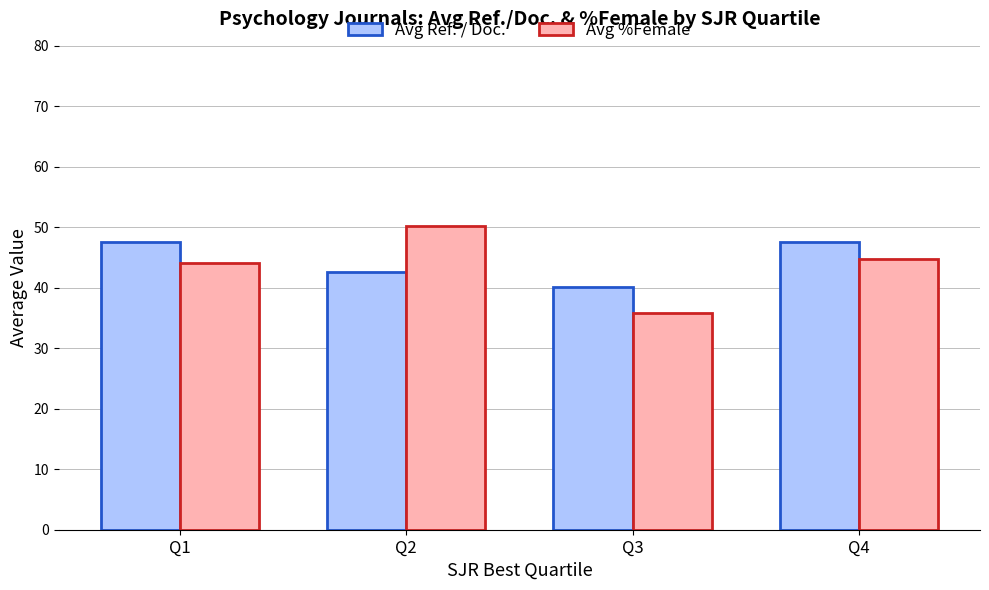

At how many categories does at least one series exceed 42?

3